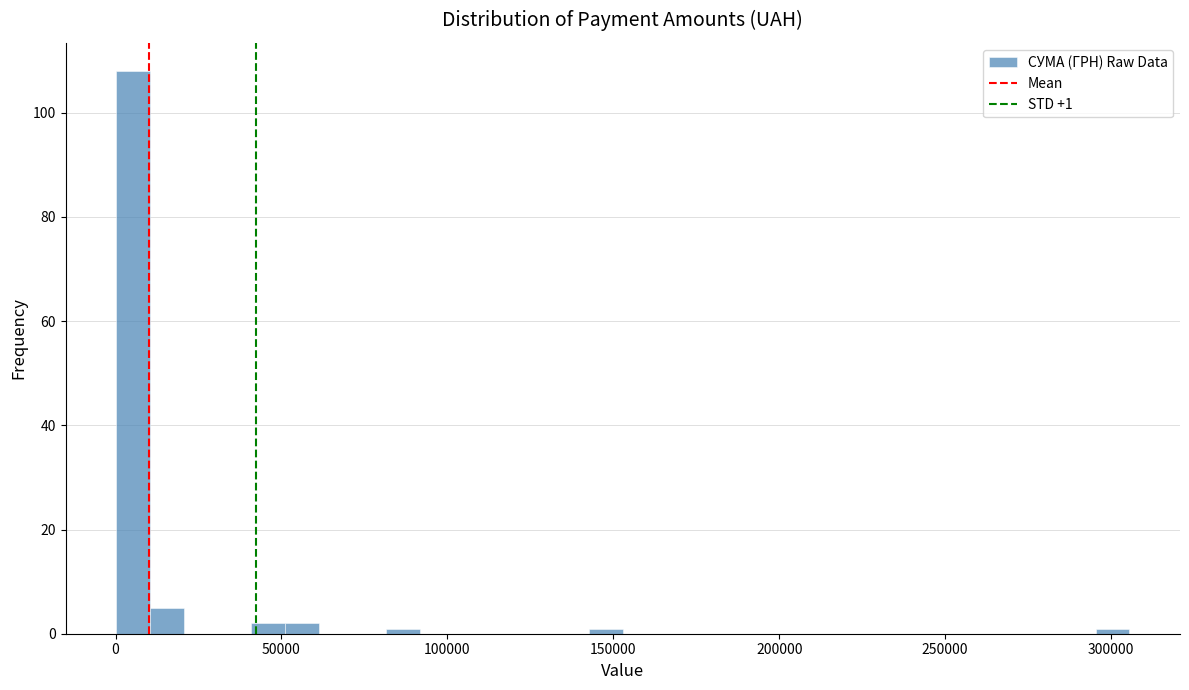

Around what value on the x-axis is the tallest bar? Give the approximate position of its centre, as read against the axis.

5000